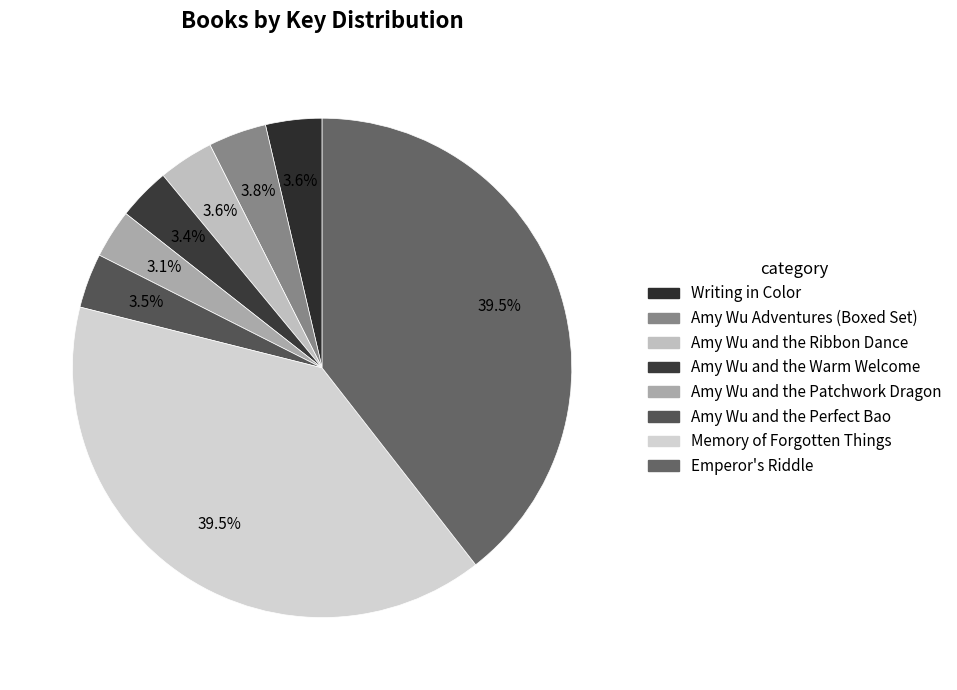

Count the number of slices in the pie.

8